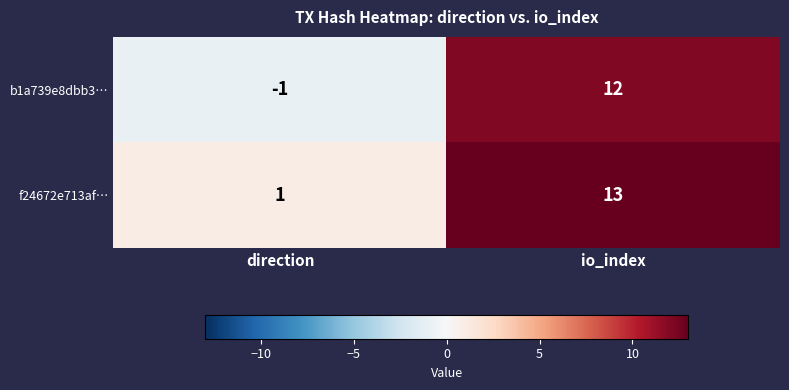

How many values in b1a739e8dbb3… are below zero?

1